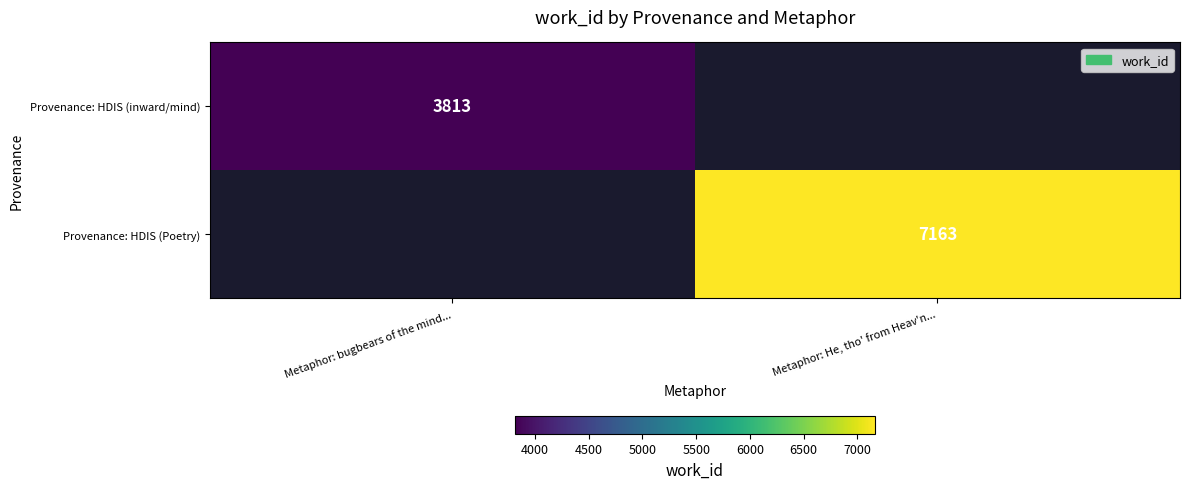

At which category does the chart reach its peak across all series?

Metaphor: He, tho' from Heav'n...